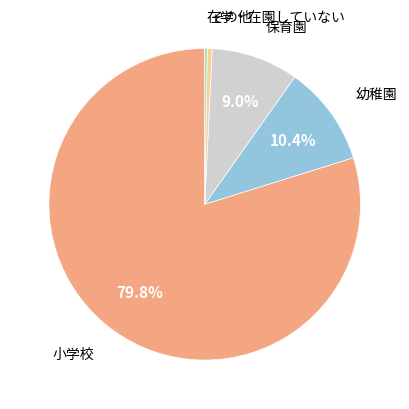

Is there any slice that represents more than half of the pie?

Yes